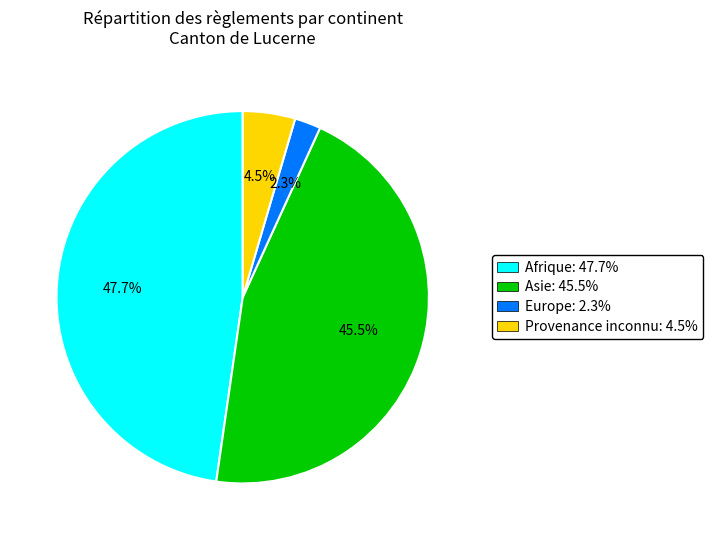

What percentage is NOT represented by Provenance inconnu: 4.5%?

95.5%